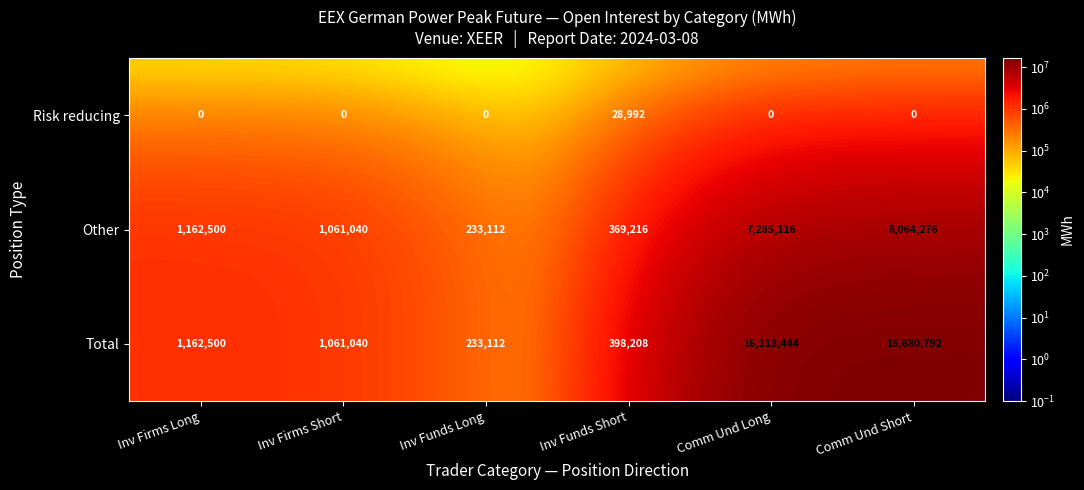

Read the Total value at Inv Funds Long, to the nearest 50.

233100